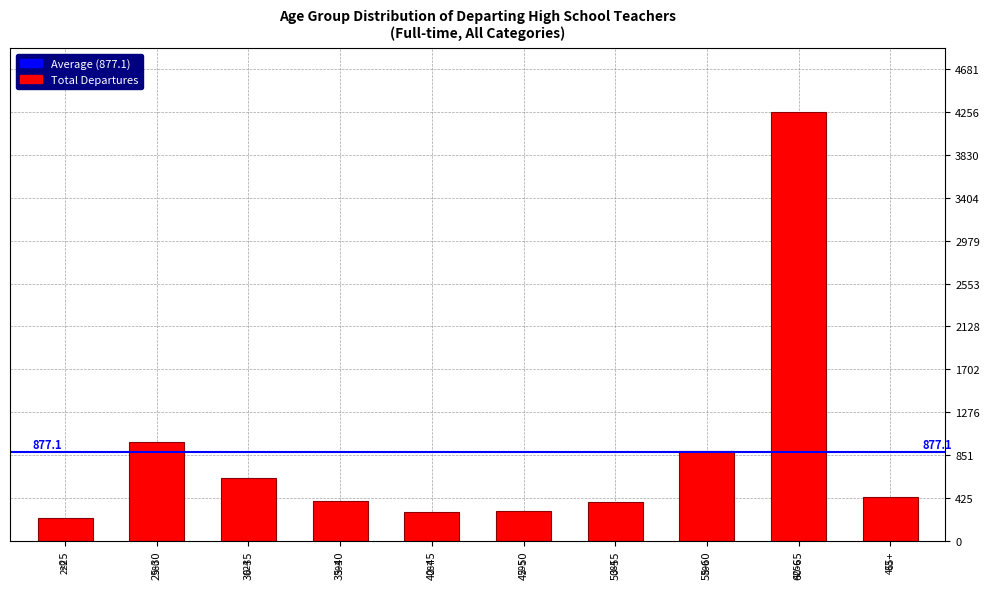

Approximately how many times larger is the value at 30-35 compared to 25-30?

0.6